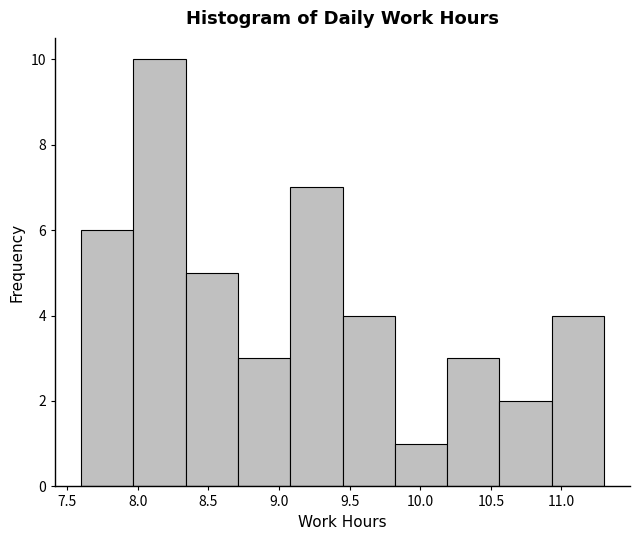

Reading left to right, list every bar in this chart as the range it spans on the x-axis followed by its height. Neither the bar edges nor the heights are printed on the chart, so give them approximately, as read against the axes.

7.60 to 7.97: 6
7.97 to 8.34: 10
8.34 to 8.71: 5
8.71 to 9.08: 3
9.08 to 9.45: 7
9.45 to 9.82: 4
9.82 to 10.19: 1
10.19 to 10.56: 3
10.56 to 10.93: 2
10.93 to 11.30: 4